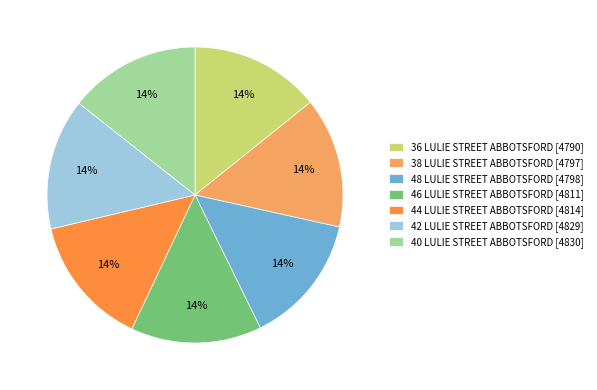

How many segments does this pie chart have?

7